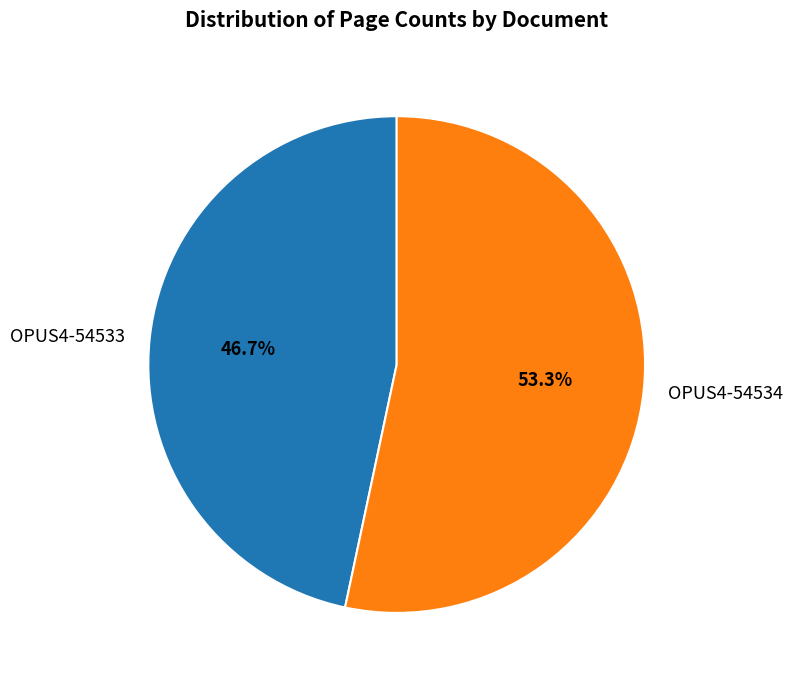

Is it true that OPUS4-54534 is 53% of the pie?

True